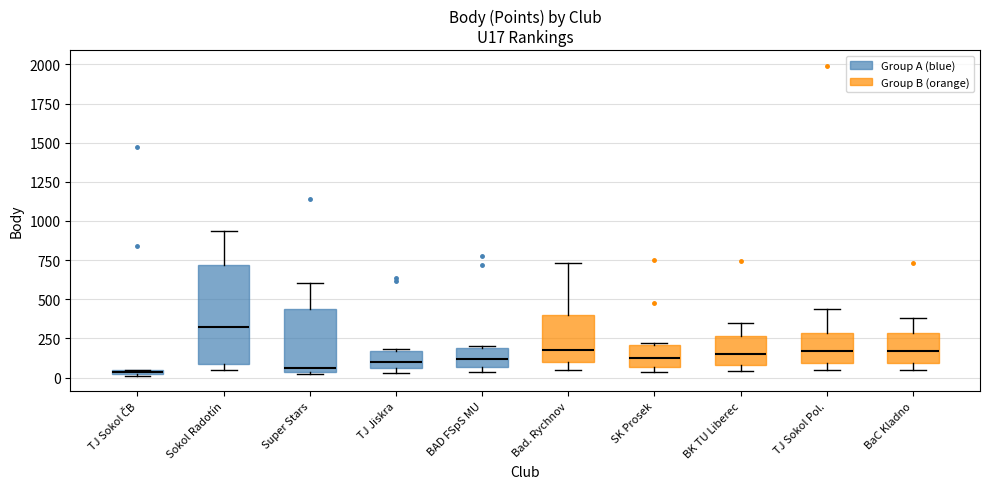

Which box has the highest median line?

Sokol Radotín